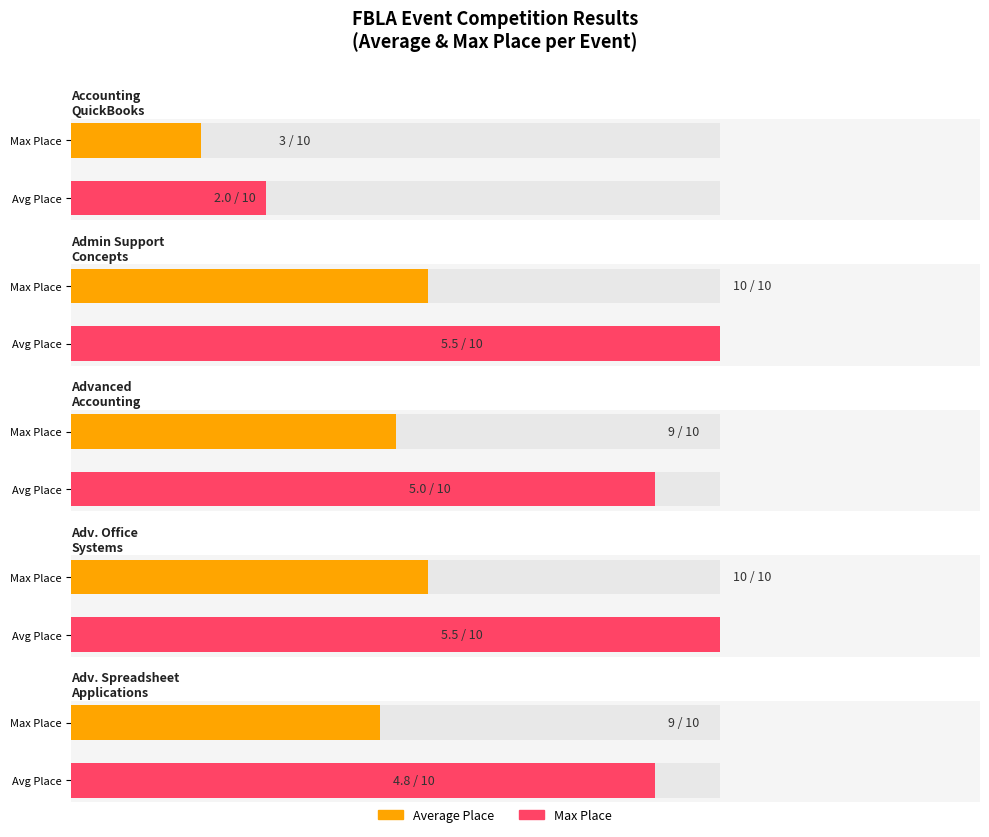

What is the value of the Average Place bar at the 4th from the left?

5.5